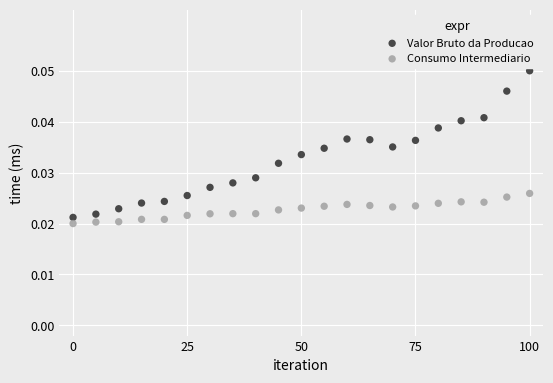

Across all data points, what is the range of X values (max minus min)?

100.0